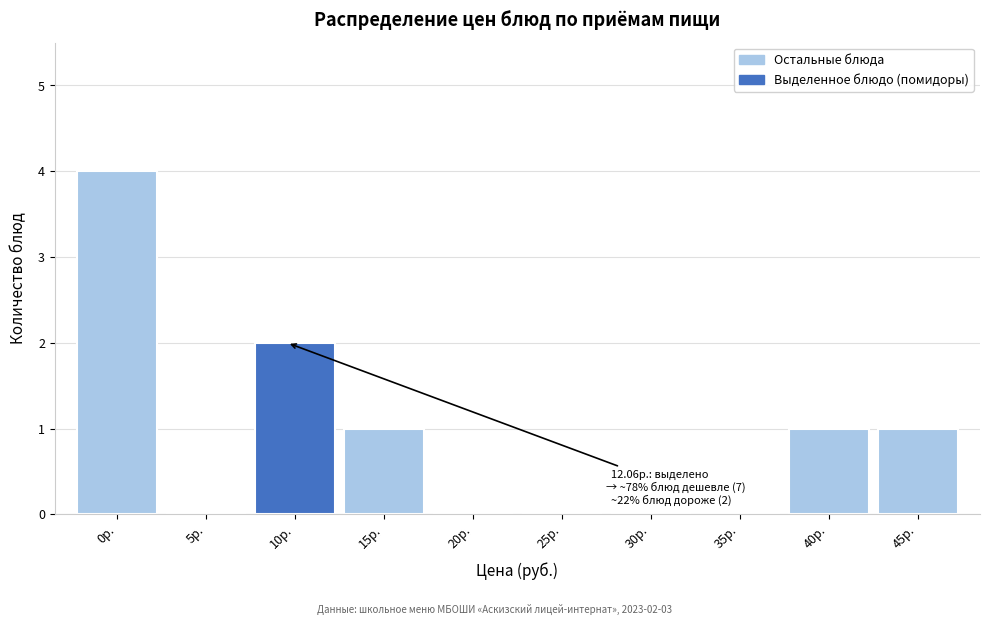

Reading left to right, extract all data points from this chart.

0р.=4	5р.=0	10р.=2	15р.=1	20р.=0	25р.=0	30р.=0	35р.=0	40р.=1	45р.=1